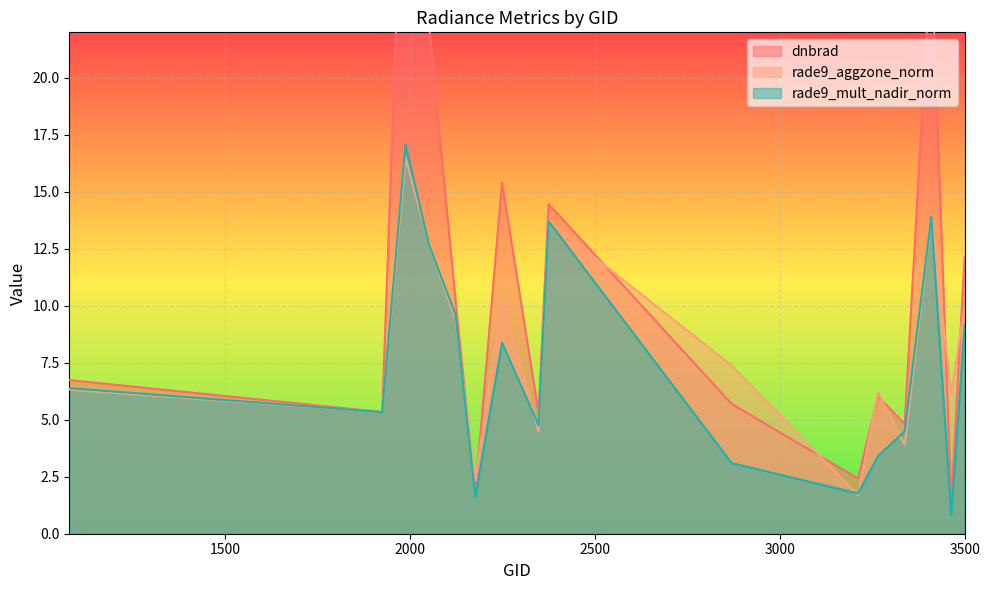

Reading left to right, list all the values displayed in this chart.

dnbrad: 1079=6.7	1925=5.3	1988=33.5	2051=22.5	2123=10.3	2177=1.8	2249=15.4	2348=5.3	2375=14.5	2870=5.7	3212=2.4	3266=6.0	3338=4.8	3410=25.6	3464=1.4	3500=12.1
rade9_aggzone_norm: 1079=6.3	1925=5.3	1988=16.5	2051=12.7	2123=9.4	2177=2.3	2249=10.3	2348=4.5	2375=13.7	2870=7.4	3212=1.7	3266=6.2	3338=3.9	3410=13.8	3464=6.2	3500=10.0
rade9_mult_nadir_norm: 1079=6.4	1925=5.3	1988=17.1	2051=12.7	2123=9.6	2177=1.6	2249=8.4	2348=4.8	2375=13.7	2870=3.1	3212=1.8	3266=3.4	3338=4.5	3410=13.9	3464=0.8	3500=9.1